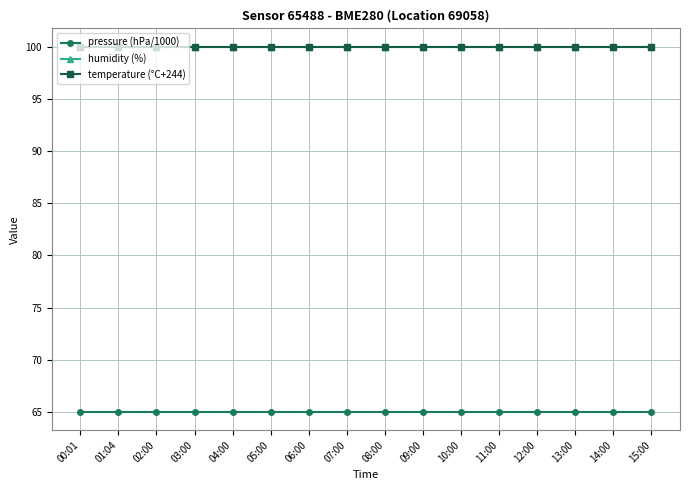

Reading right to left, list all the values displayed in this chart.

pressure (hPa/1000): 15:00=65.0	14:00=65.0	13:00=65.0	12:00=65.0	11:00=65.0	10:00=65.0	09:00=65.0	08:00=65.0	07:00=65.0	06:00=65.0	05:00=65.0	04:00=65.0	03:00=65.0	02:00=65.0	01:04=65.0	00:01=65.0
humidity (%): 15:00=100.0	14:00=100.0	13:00=100.0	12:00=100.0	11:00=100.0	10:00=100.0	09:00=100.0	08:00=100.0	07:00=100.0	06:00=100.0	05:00=100.0	04:00=100.0	03:00=100.0	02:00=100.0	01:04=100.0	00:01=100.0
temperature (°C+244): 15:00=100.0	14:00=100.0	13:00=100.0	12:00=100.0	11:00=100.0	10:00=100.0	09:00=100.0	08:00=100.0	07:00=100.0	06:00=100.0	05:00=100.0	04:00=100.0	03:00=100.0	02:00=100.0	01:04=100.0	00:01=100.0